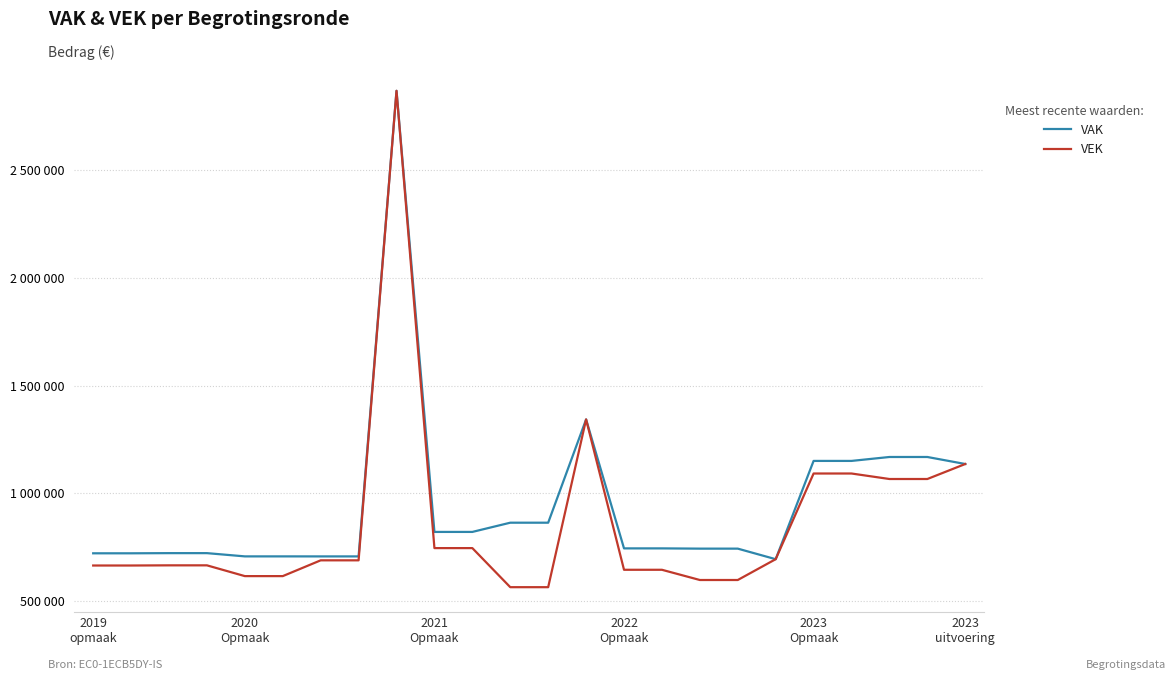

Is this an area chart (filled region under the line)?

No